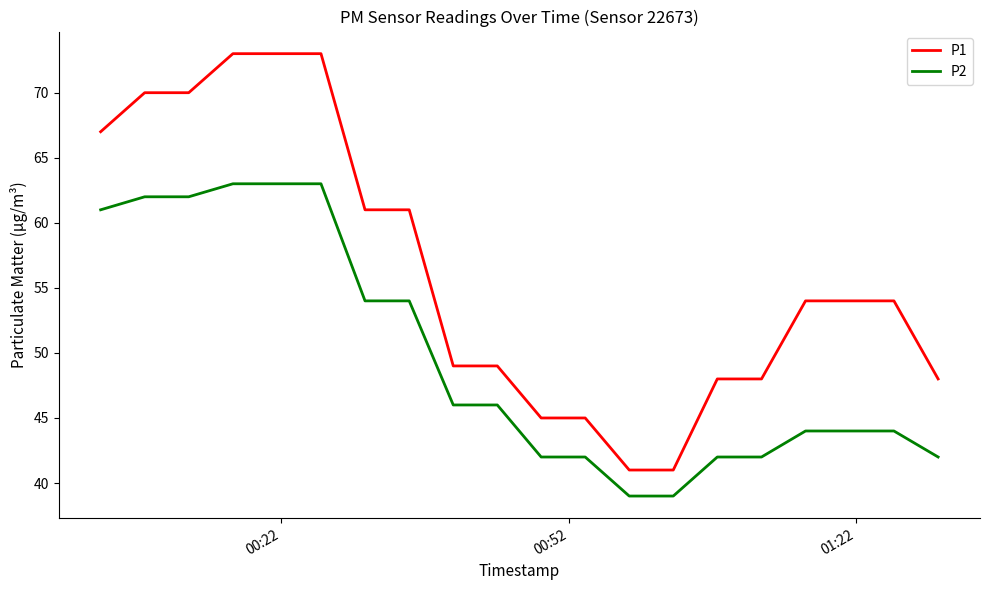

What is the average value of the P1 series?

56